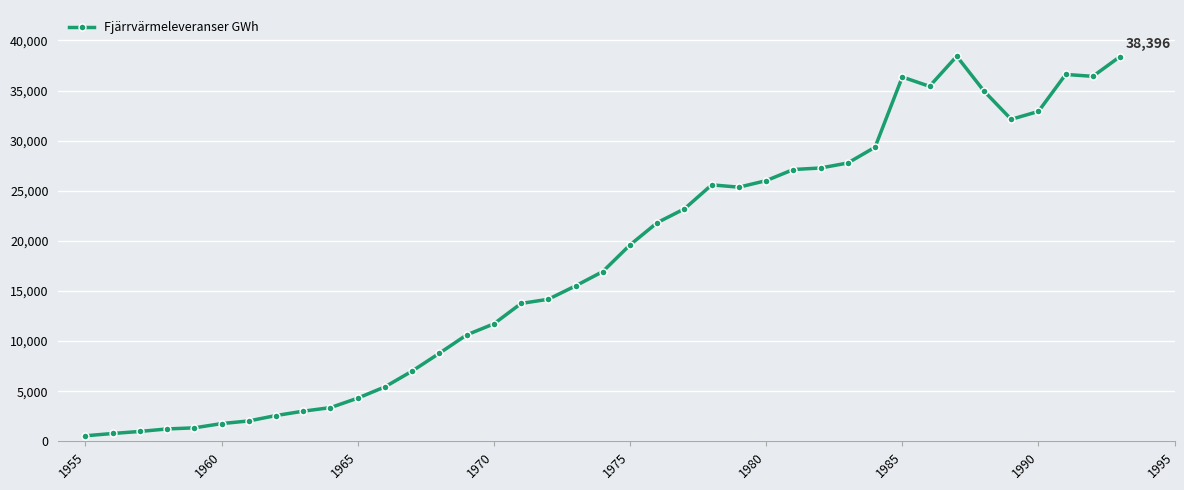

What is the difference between the maximum and minimum values?

37867.1